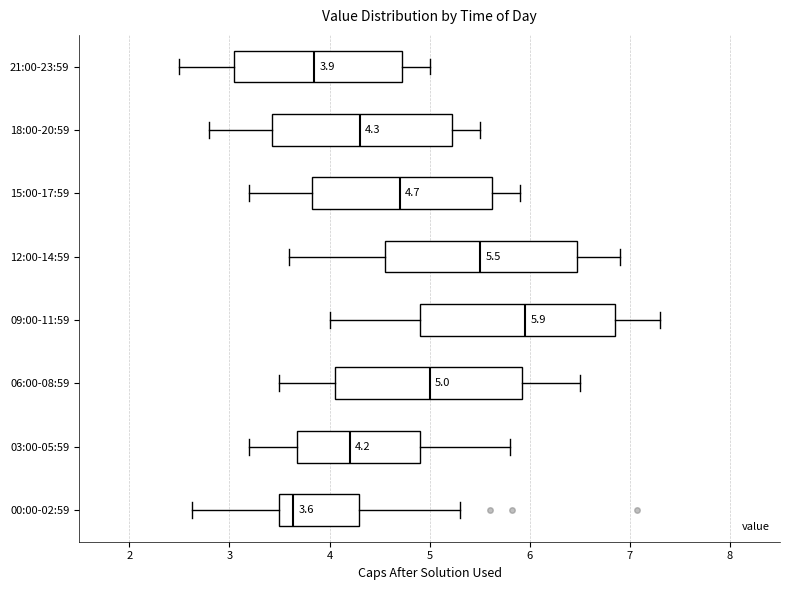

Which box has the furthest to the left median line?

00:00-02:59